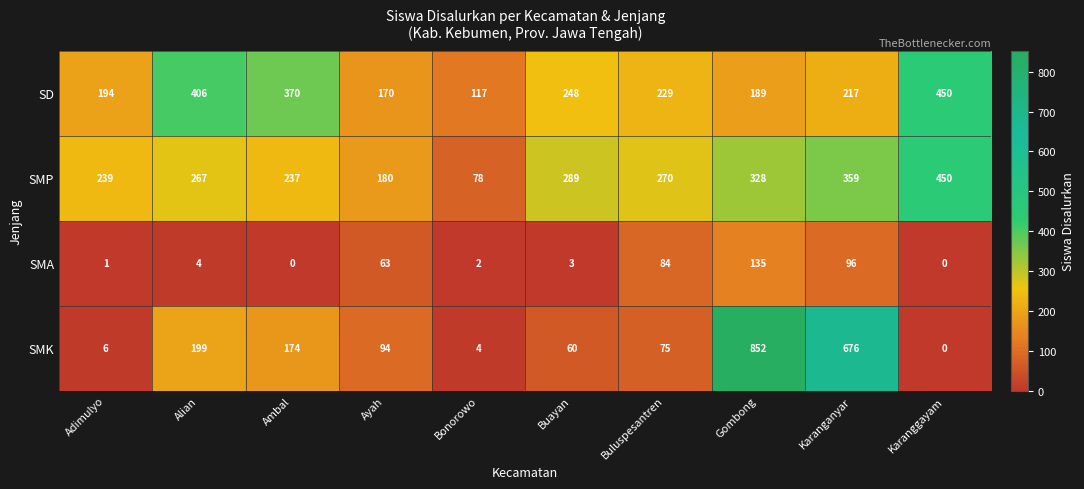

At Bonorowo, list the series in order from smallest to largest.

SMA, SMK, SMP, SD